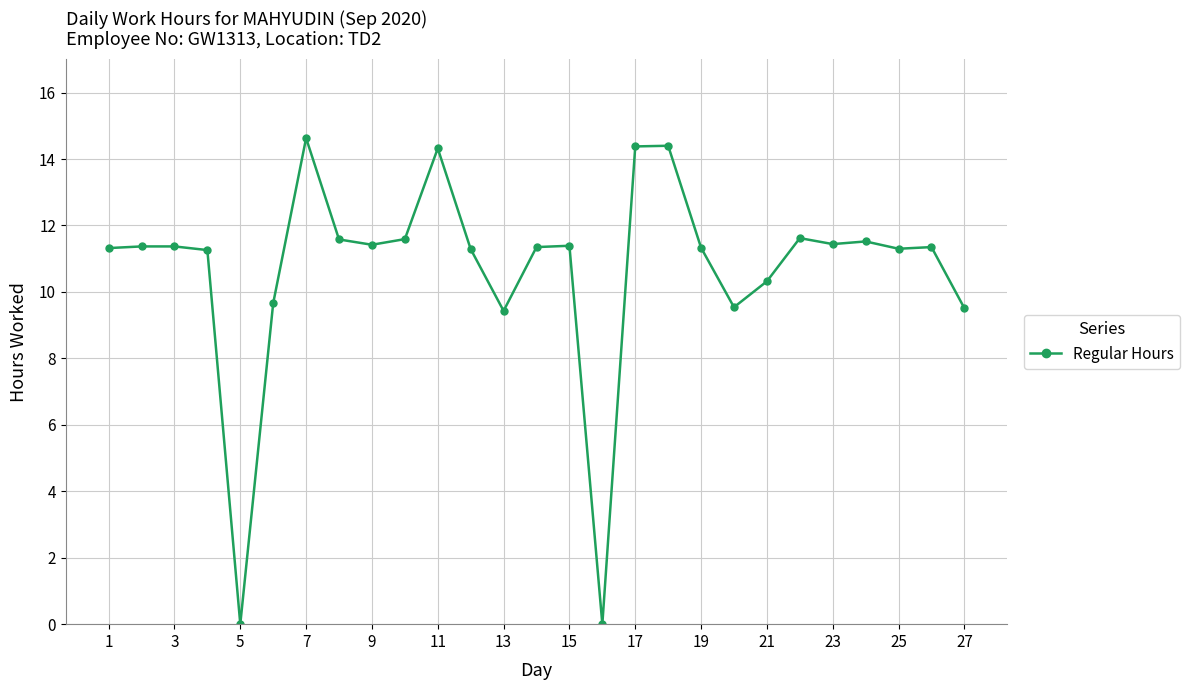

What is the value of the 13th point from the left?

9.4